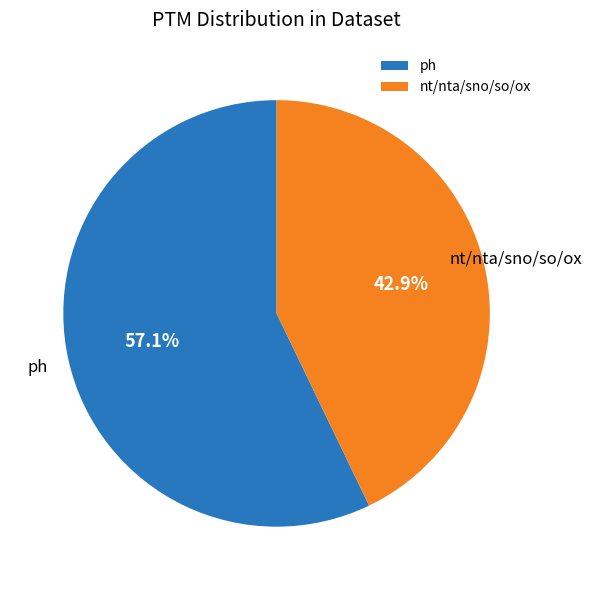

Which category has the smallest portion of the pie?

nt/nta/sno/so/ox